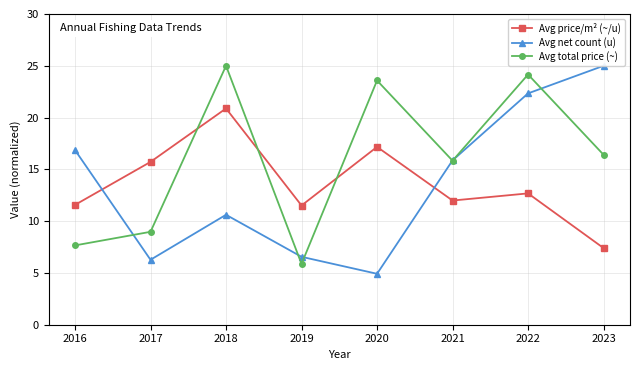

At how many categories does at least one series exceed 15?

7